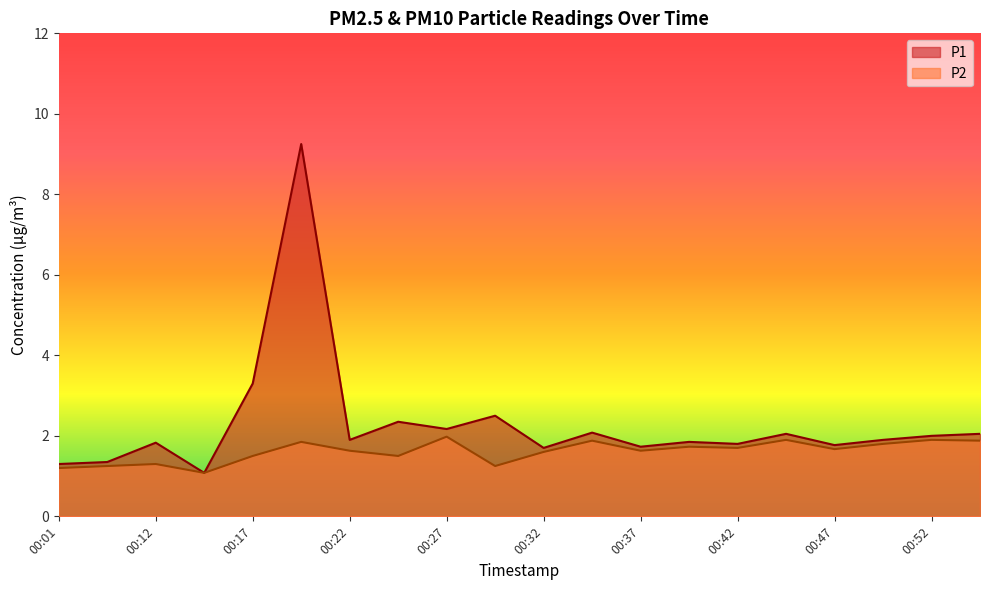

What is the greatest value displayed?

9.2